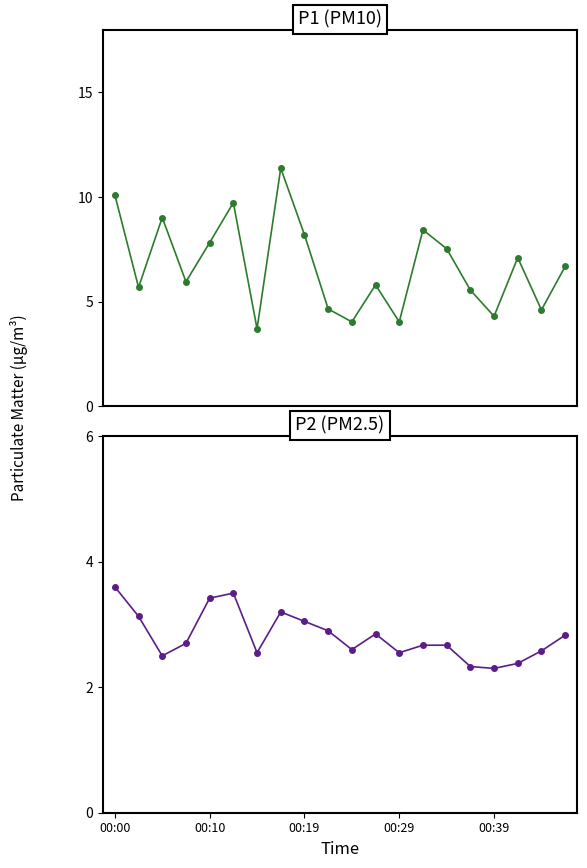

True or false: P1 and P2 intersect in this chart.

False